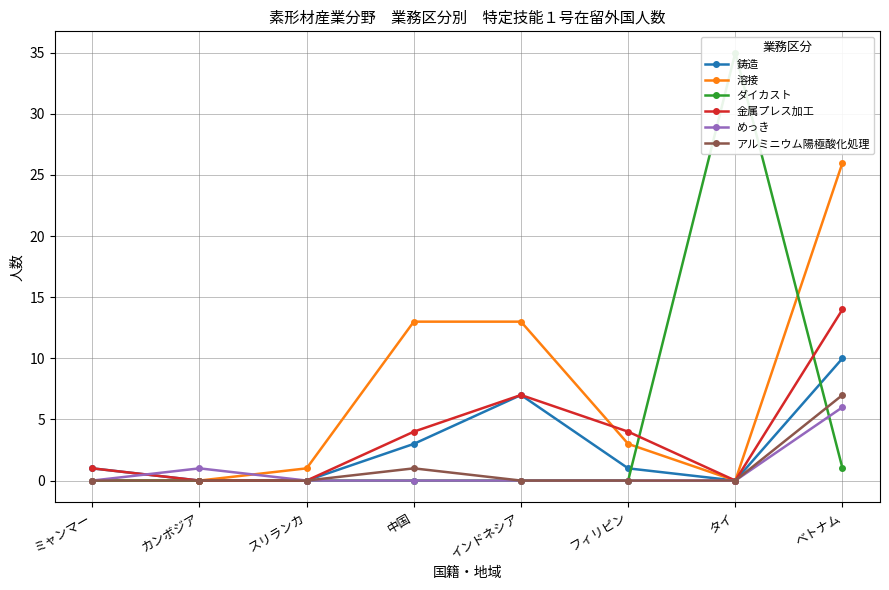

The value of アルミニウム陽極酸化処理 at インドネシア is -2. True or false?

False